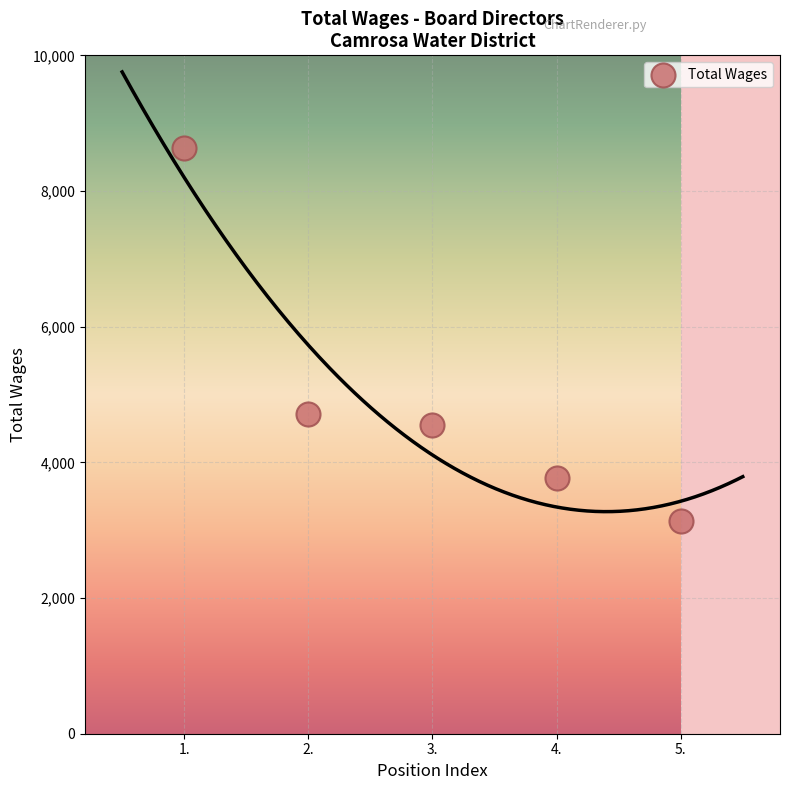

What is the range of X values (max minus min)?

4